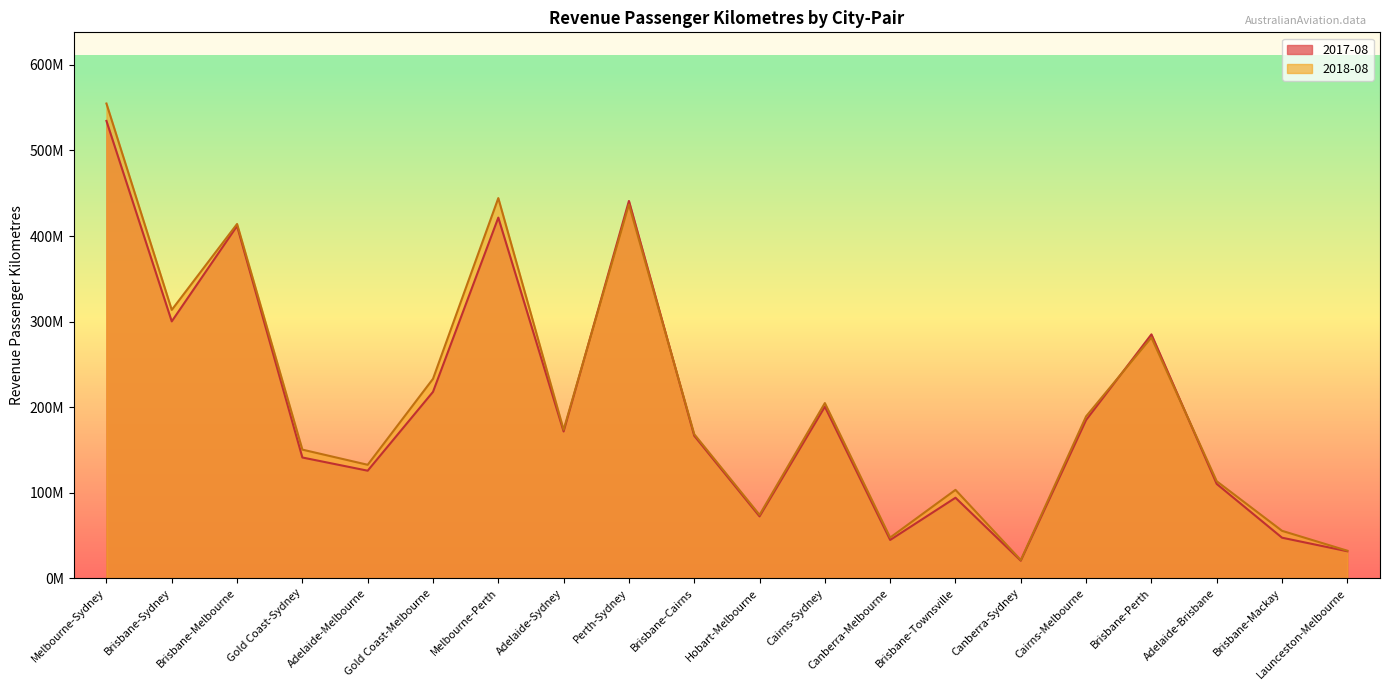

The 2018-08 series shows 47391040 at Canberra-Melbourne. True or false?

True